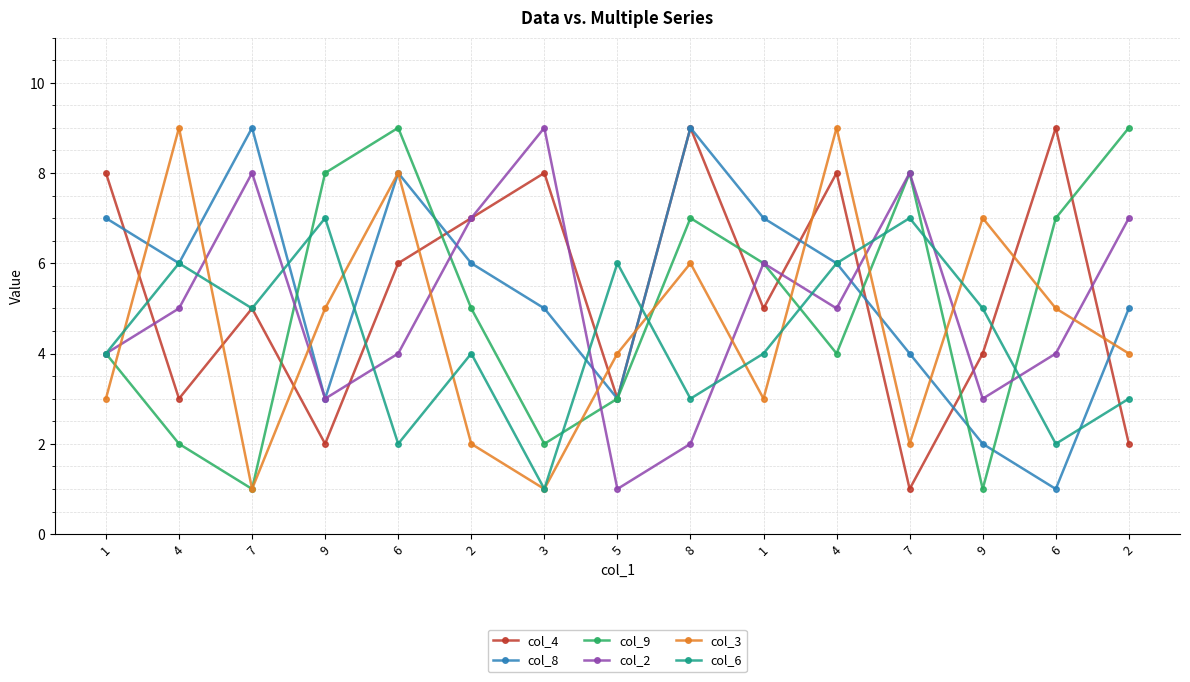

Which category has the highest value in the col_2 series?

3